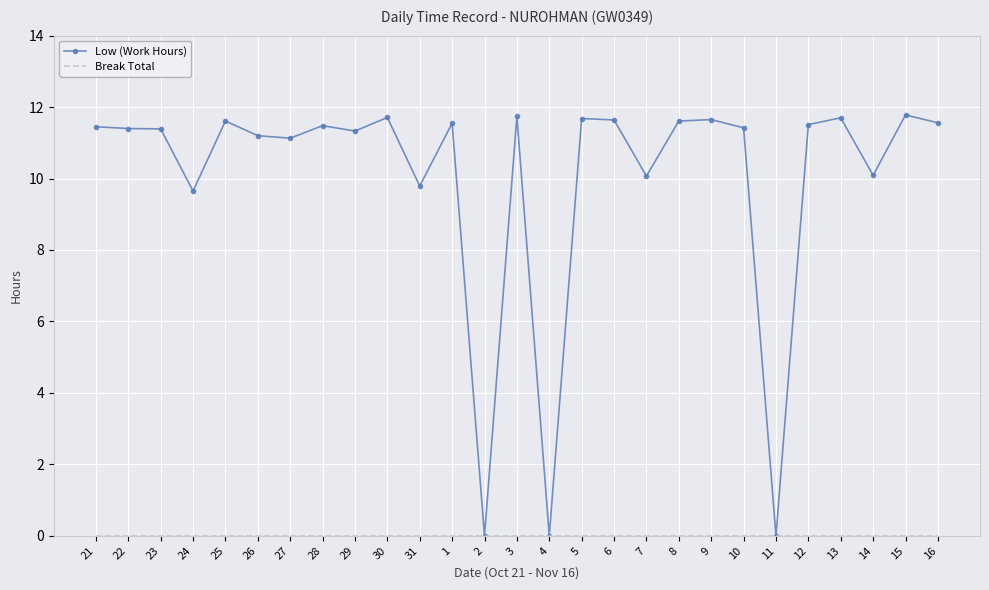

Which series has the largest range (max minus min)?

Low (Work Hours)